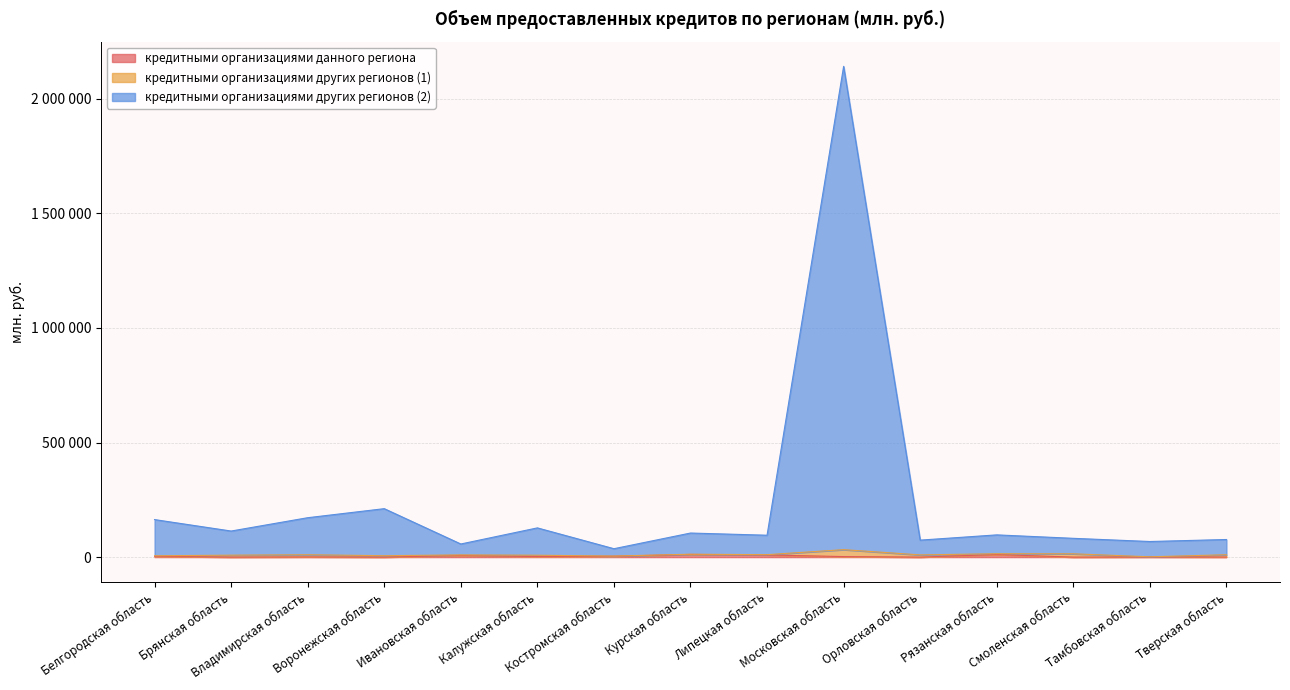

What is the average value of the кредитными организациями данного региона series?

3552